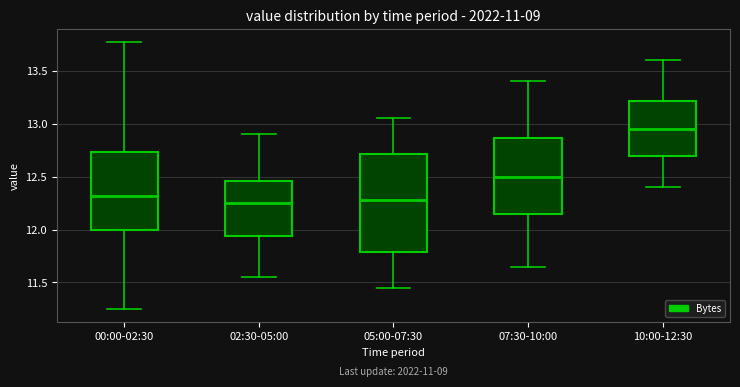

Which box is the tallest, from its lower edge to its upper edge?

05:00-07:30